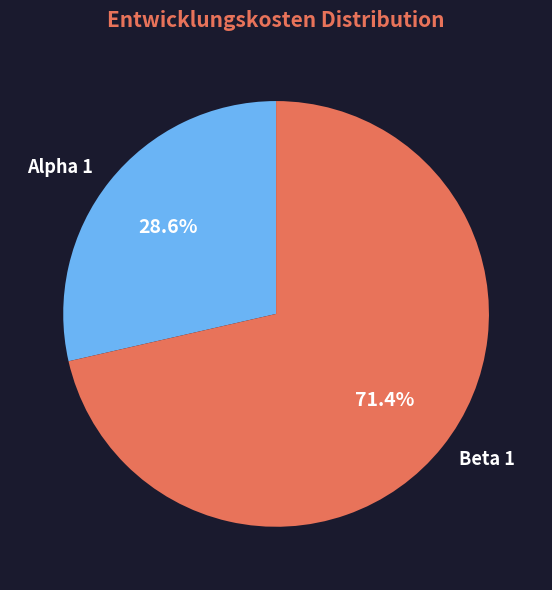

What percentage is NOT represented by Beta 1?

28.6%